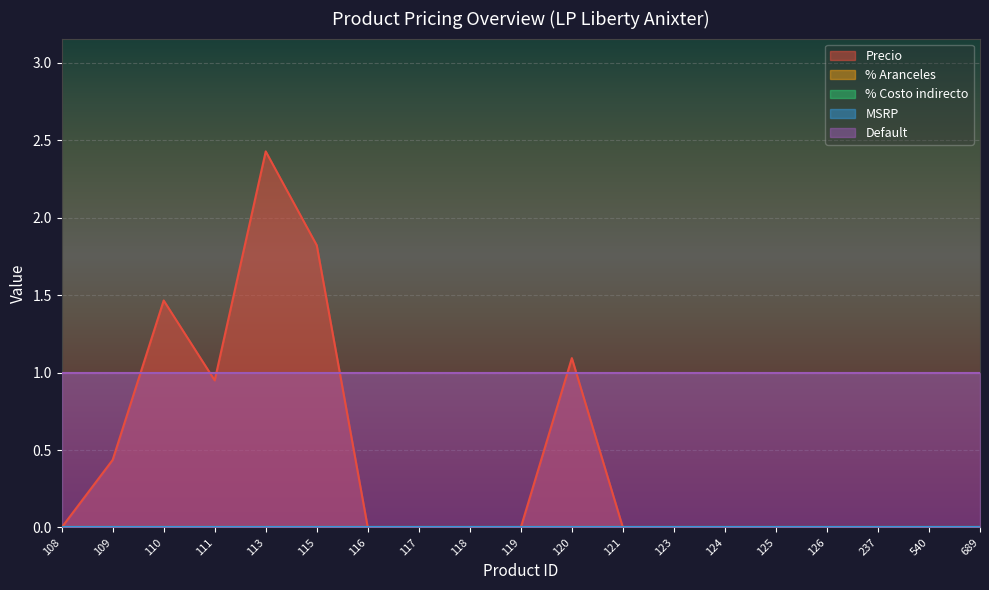

How many distinct data groups are displayed?

5